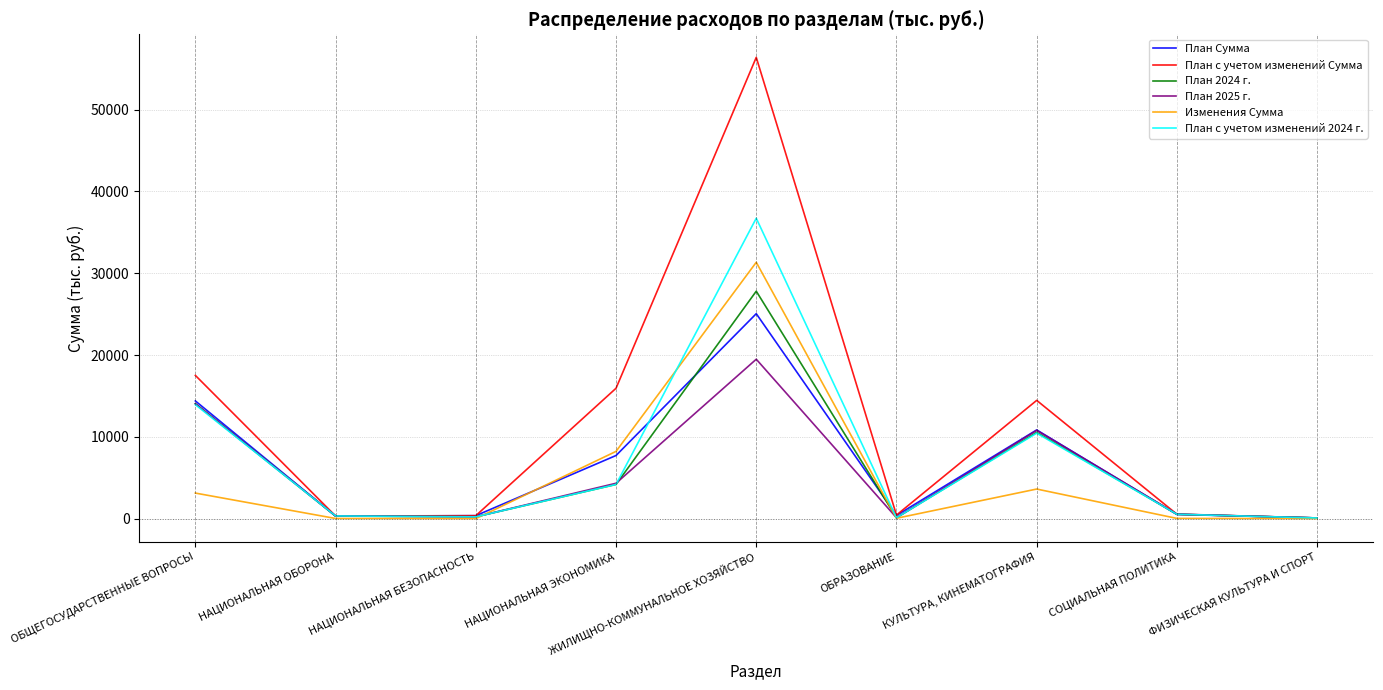

Is it true that План с учетом изменений Сумма equals 534.2 at СОЦИАЛЬНАЯ ПОЛИТИКА?

True